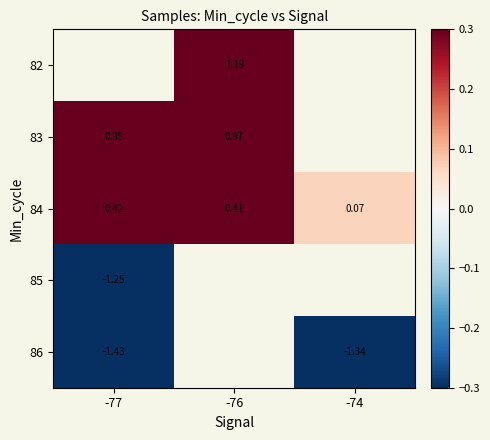

What is the difference between the highest and lowest values at -76?

0.8